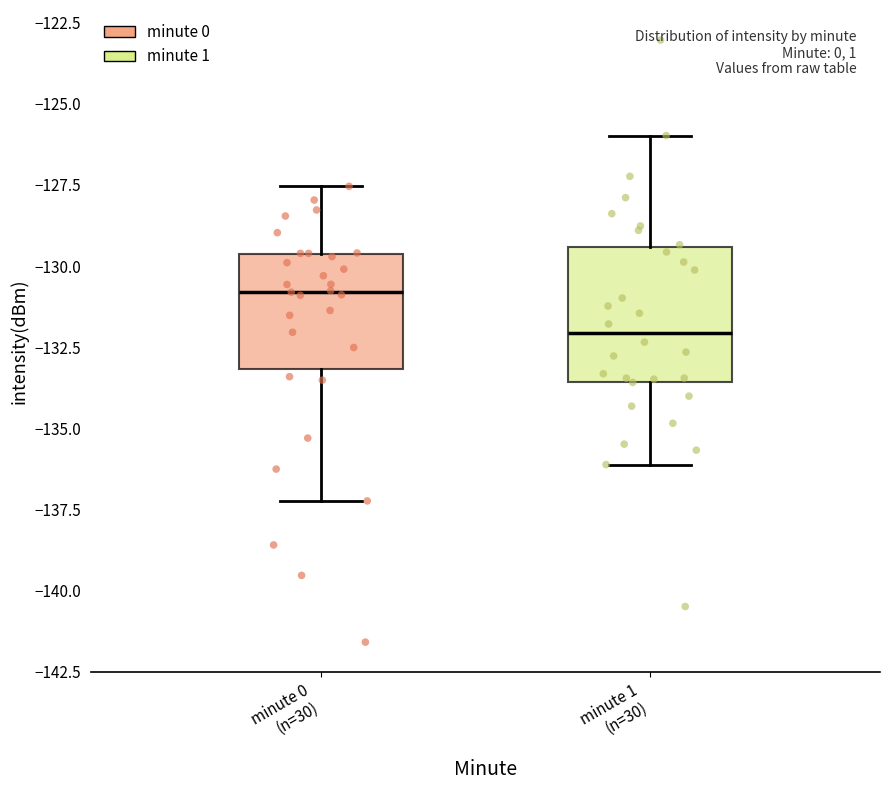

Reading left to right, transcribe this box plot: for each box, give where its median line is, the range the box spans, and where its two whiskers end, as read against the y-axis. The values are not printed on the chart, so give them approximately, as read against the axis.

minute 0 (n=30): median -131.0, box -133.0 to -129.5, whiskers -137.0 to -127.5
minute 1 (n=30): median -132.0, box -133.5 to -129.5, whiskers -136.0 to -126.0